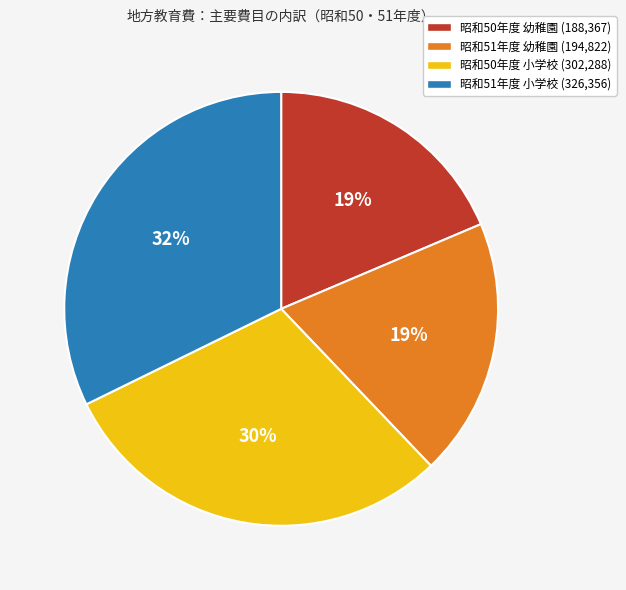

To the nearest percent, what is the average slice percentage?

25%